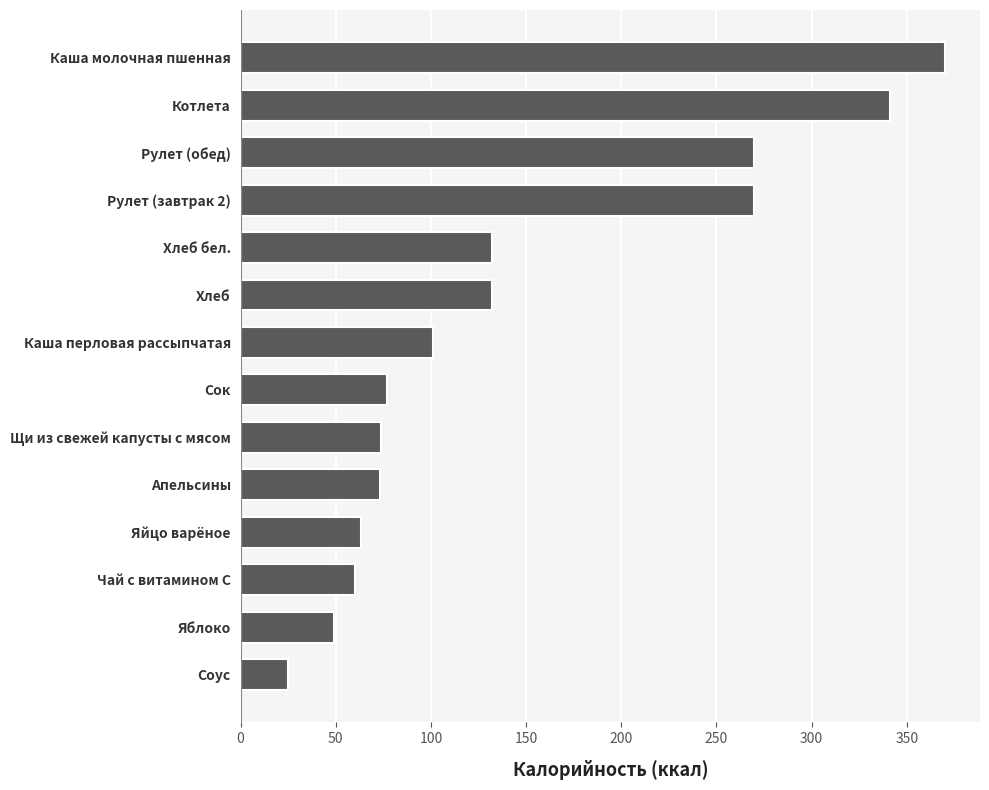

True or false: the data shows 22 at Чай с витамином С.

False